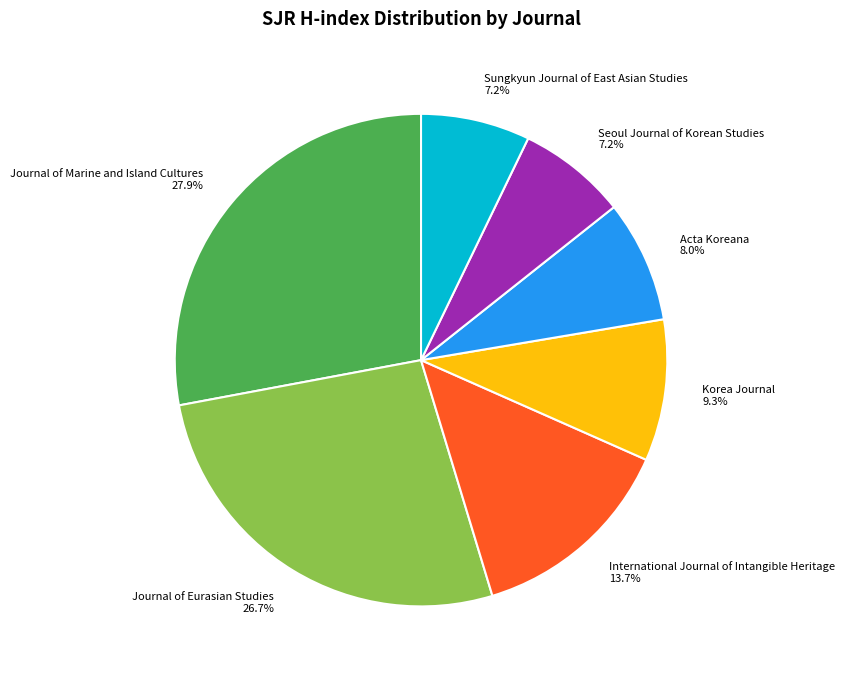

How many slices are in this pie chart?

7